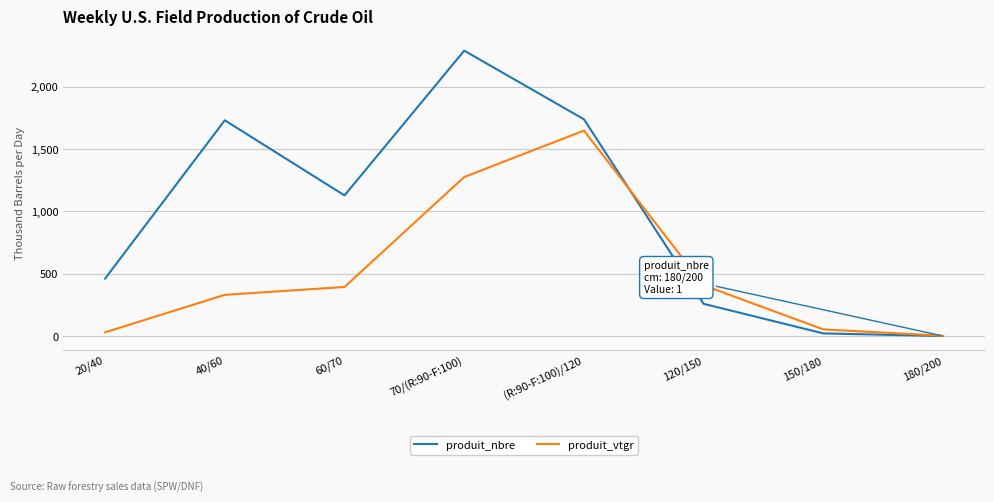

How many distinct data groups are displayed?

2